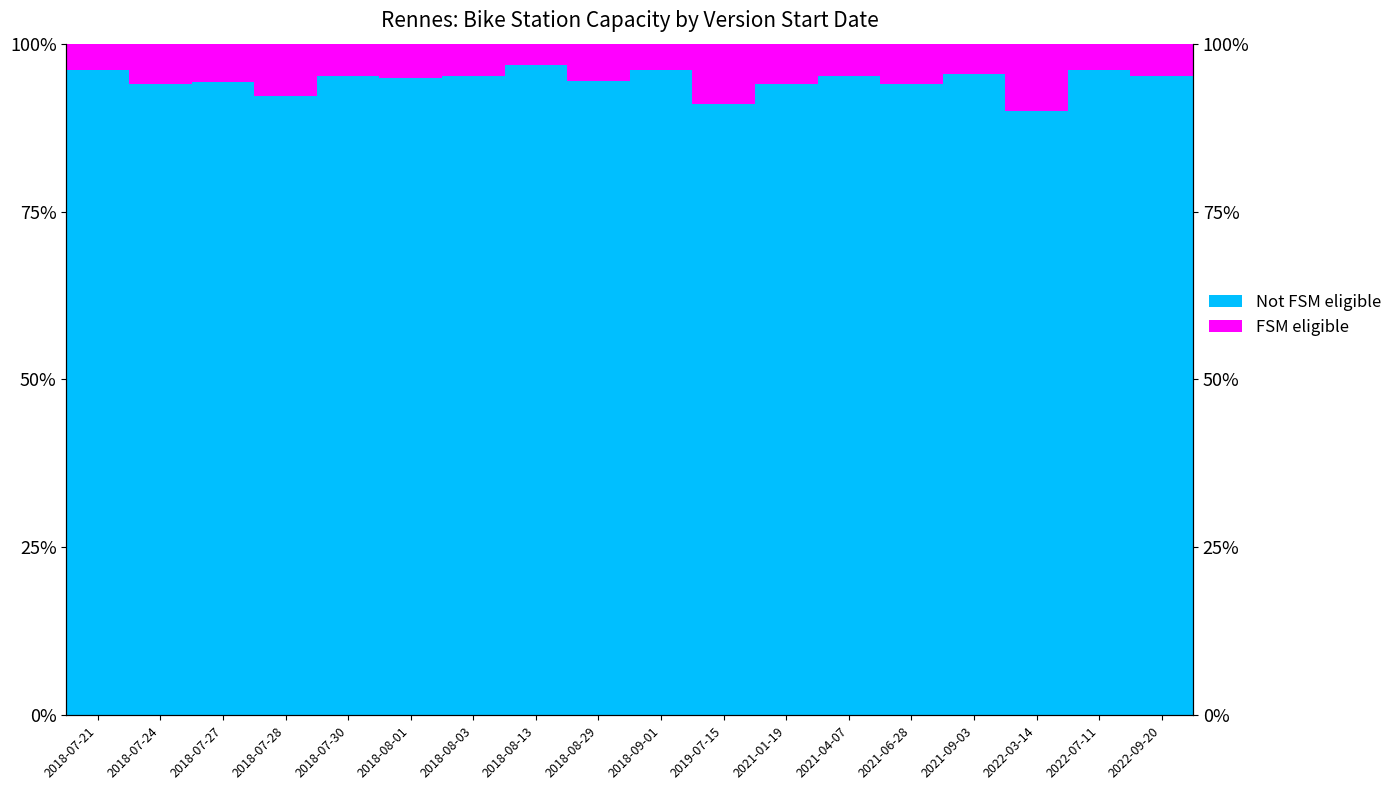

Reading left to right, transcribe all the data shown in this chart.

Not FSM eligible: 2018-07-21=96.0	2018-07-24=94.0	2018-07-27=94.2	2018-07-28=92.2	2018-07-30=95.2	2018-08-01=94.8	2018-08-03=95.2	2018-08-13=96.8	2018-08-29=94.4	2018-09-01=96.0	2019-07-15=91.0	2021-01-19=94.0	2021-04-07=95.2	2021-06-28=94.0	2021-09-03=95.4	2022-03-14=90.0	2022-07-11=96.0	2022-09-20=95.2
FSM eligible: 2018-07-21=4.0	2018-07-24=6.0	2018-07-27=5.8	2018-07-28=7.8	2018-07-30=4.8	2018-08-01=5.2	2018-08-03=4.8	2018-08-13=3.2	2018-08-29=5.6	2018-09-01=4.0	2019-07-15=9.0	2021-01-19=6.0	2021-04-07=4.8	2021-06-28=6.0	2021-09-03=4.6	2022-03-14=10.0	2022-07-11=4.0	2022-09-20=4.8